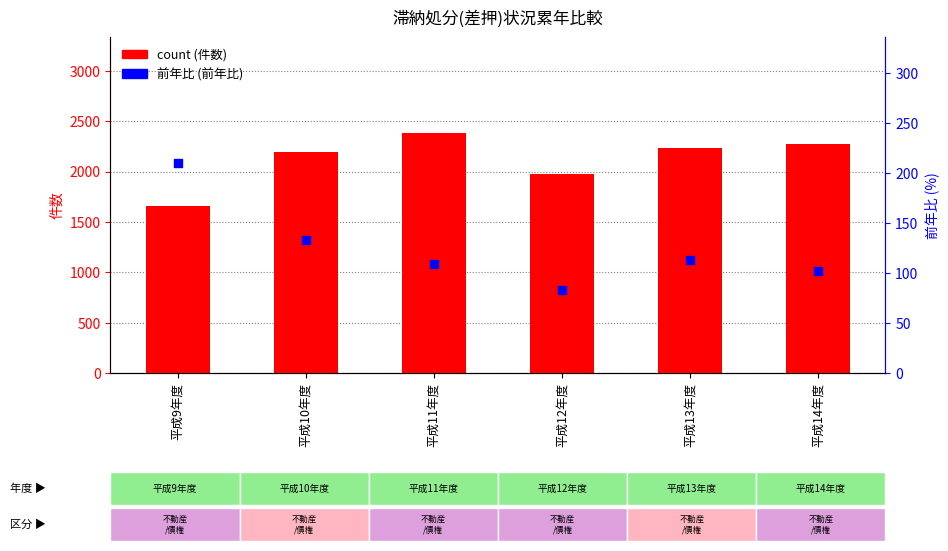

What is the total value across all series at 平成13年度?

2345.7